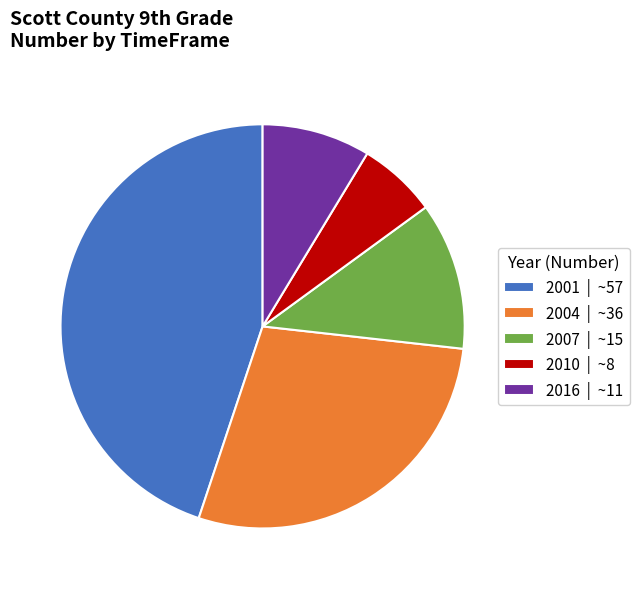

How many slices are in this pie chart?

5